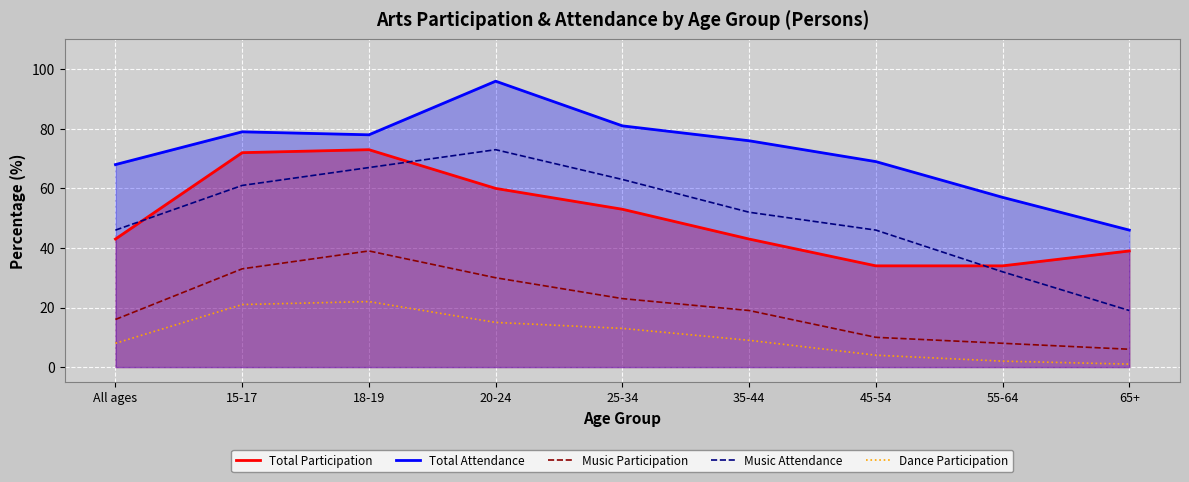

Count the number of categories in the chart.

9